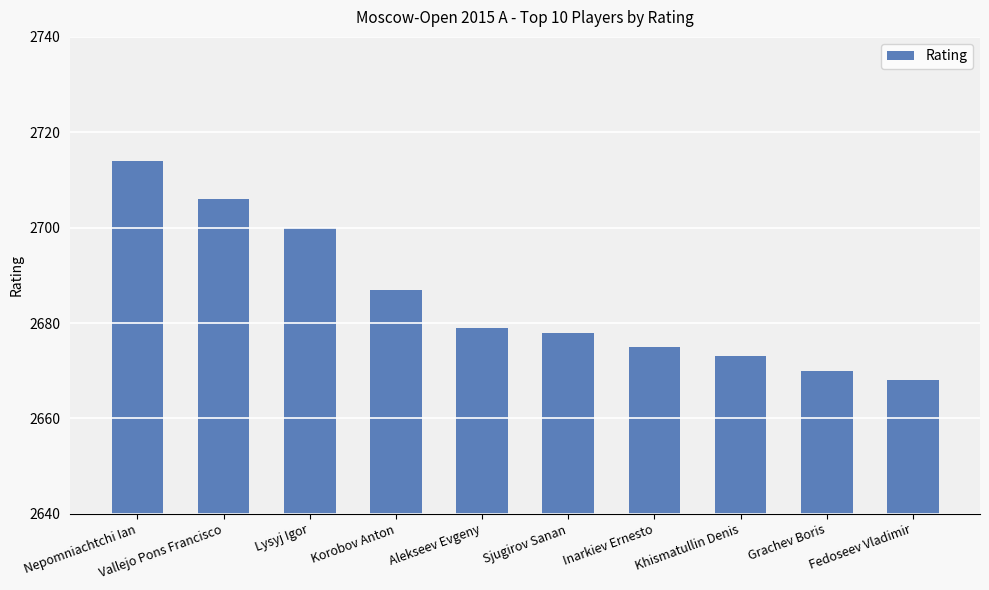

At which label is the value closest to 2691?

Korobov Anton